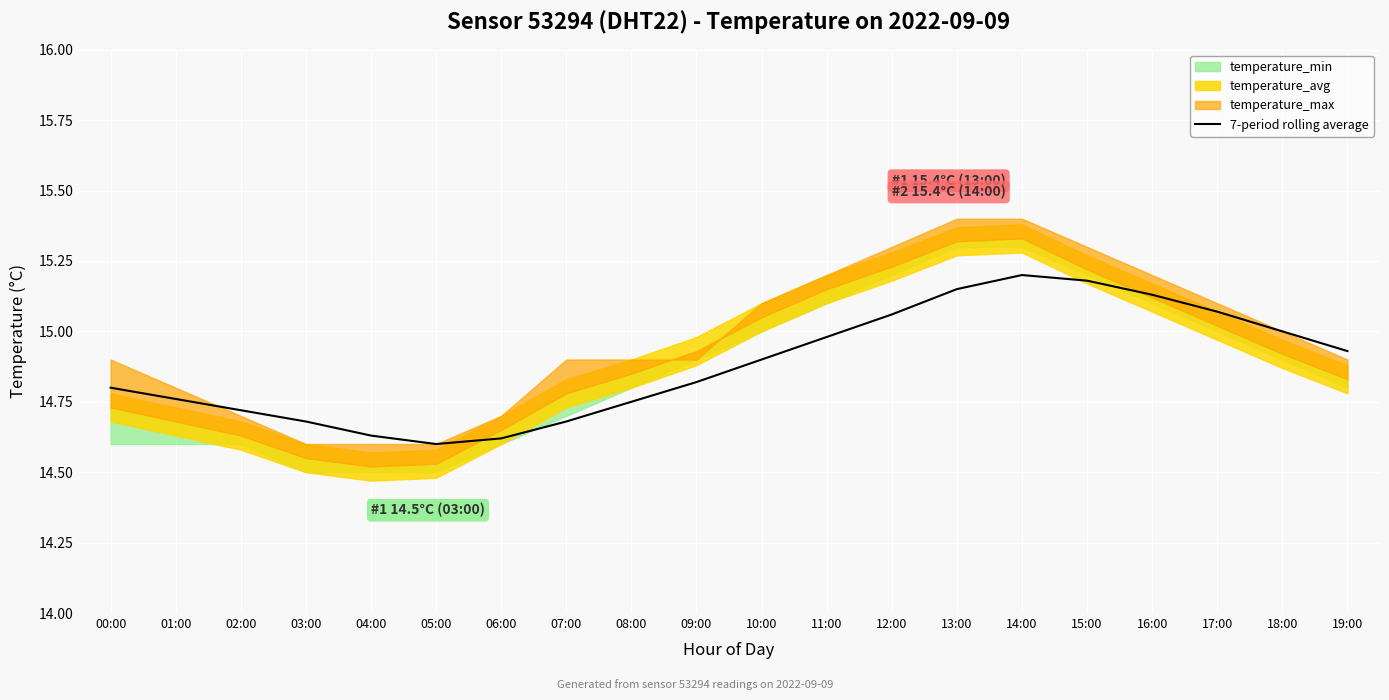

Reading left to right, transcribe all the data shown in this chart.

14.8	14.8	14.7	14.7	14.6	14.6	14.6	14.7	14.8	14.8	14.9	15.0	15.1	15.2	15.2	15.2	15.1	15.1	15.0	14.9